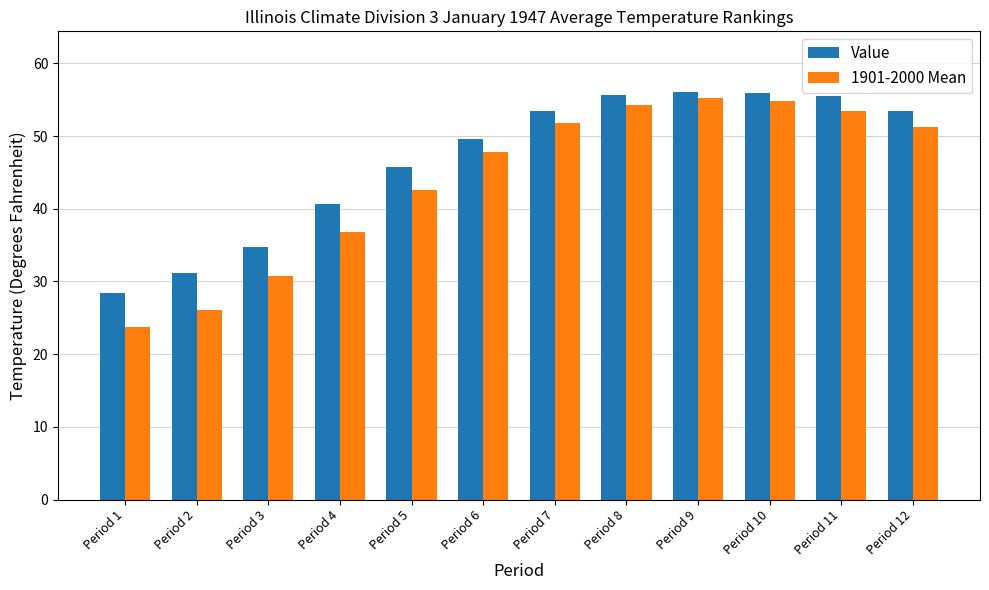

What is the difference between the highest and lowest values at Period 5?

3.1